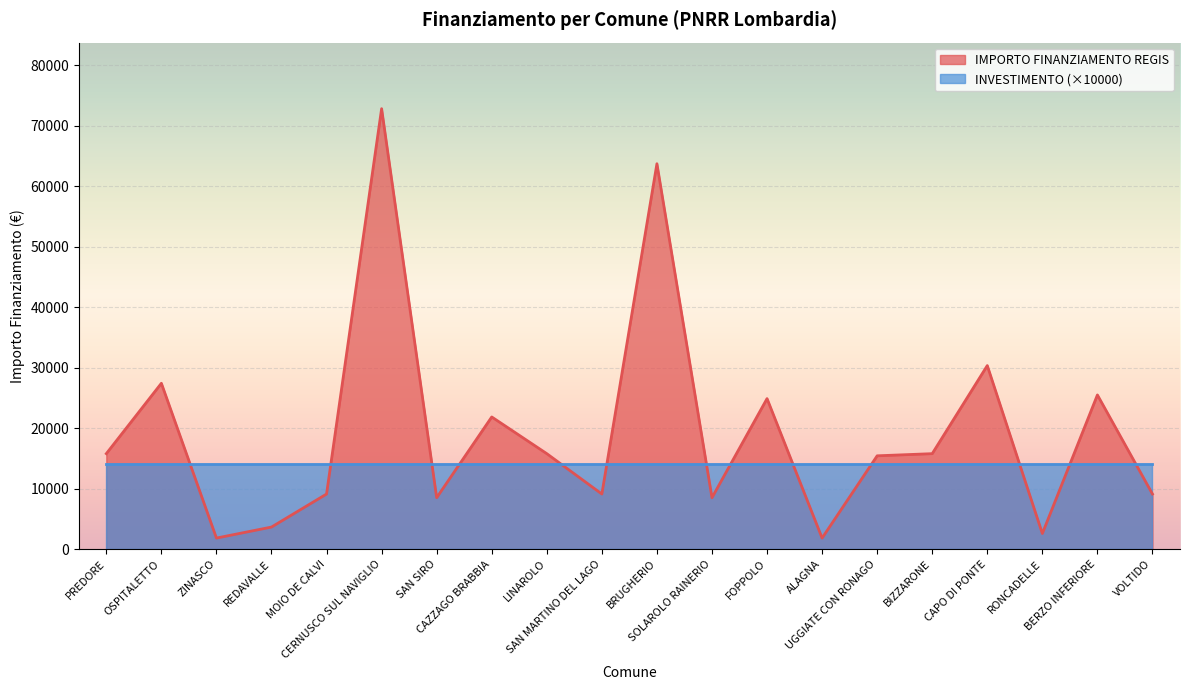

List the labels in order of value, largest first.

CERNUSCO SUL NAVIGLIO, BRUGHERIO, CAPO DI PONTE, OSPITALETTO, BERZO INFERIORE, FOPPOLO, CAZZAGO BRABBIA, PREDORE, LINAROLO, BIZZARONE, UGGIATE CON RONAGO, MOIO DE CALVI, SAN MARTINO DEL LAGO, VOLTIDO, SAN SIRO, SOLAROLO RAINERIO, REDAVALLE, RONCADELLE, ZINASCO, ALAGNA